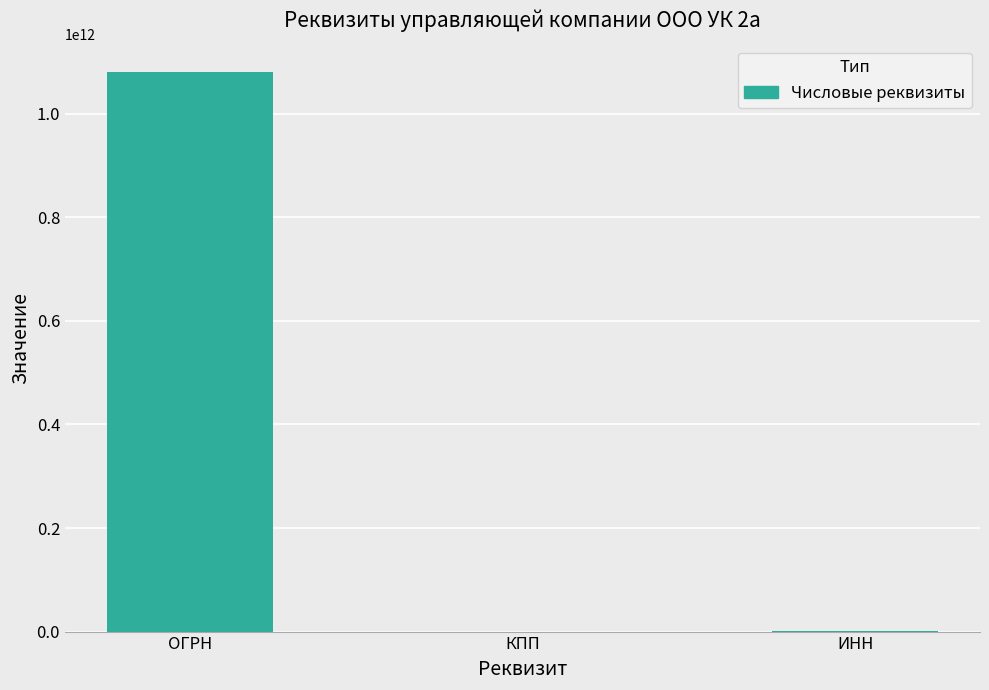

Are the bars horizontal?

No